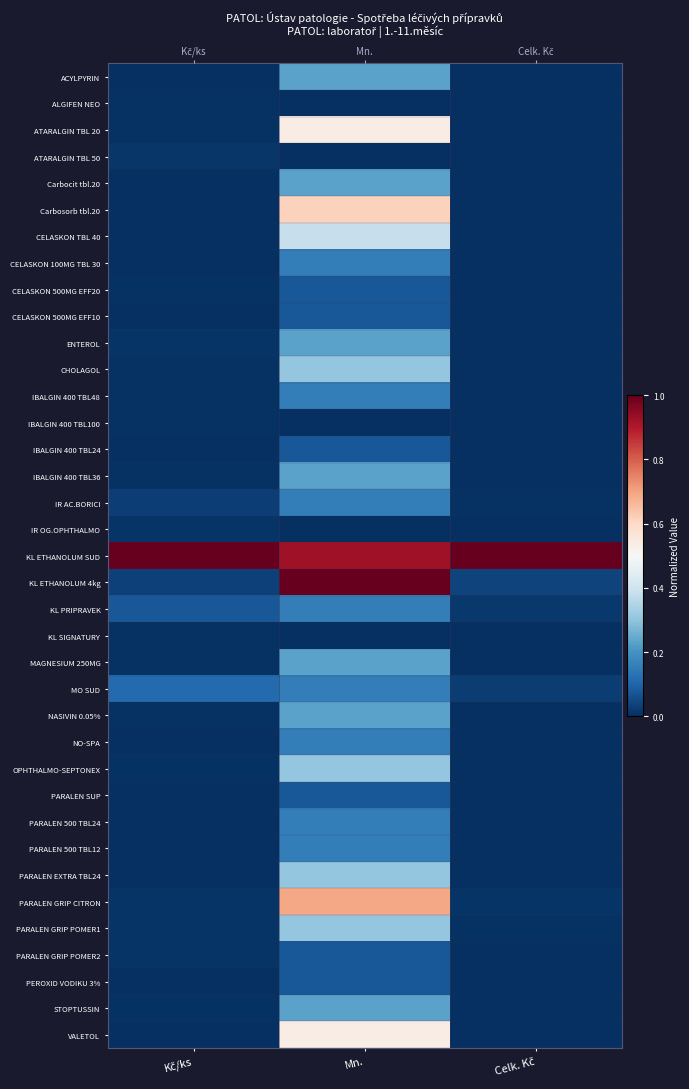

Rank the categories by IR AC.BORICI value from highest to lowest.

Mn., Kč/ks, Celk. Kč